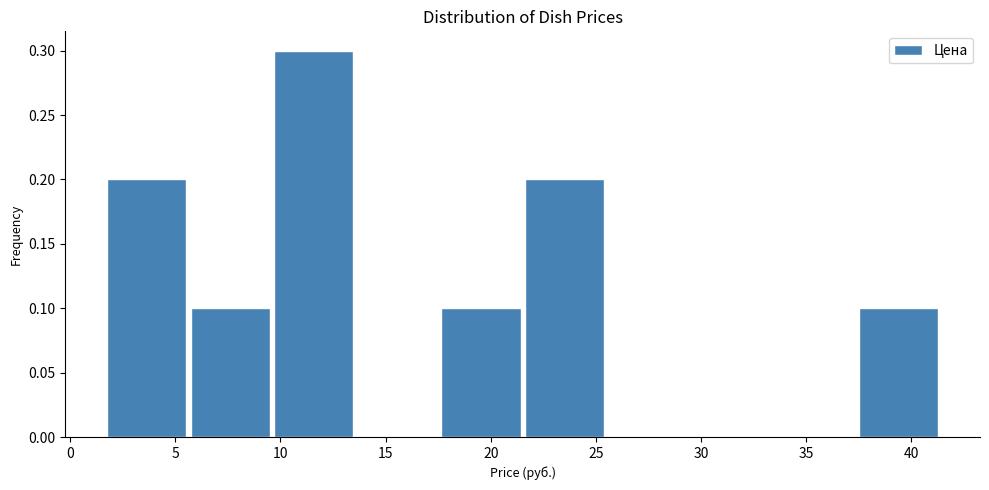

What is the height of the bar covering 17.5 to 21.5 on the x-axis? Neither the bar edges nor the heights are printed on the chart, so give them approximately, as read against the axes.

0.1